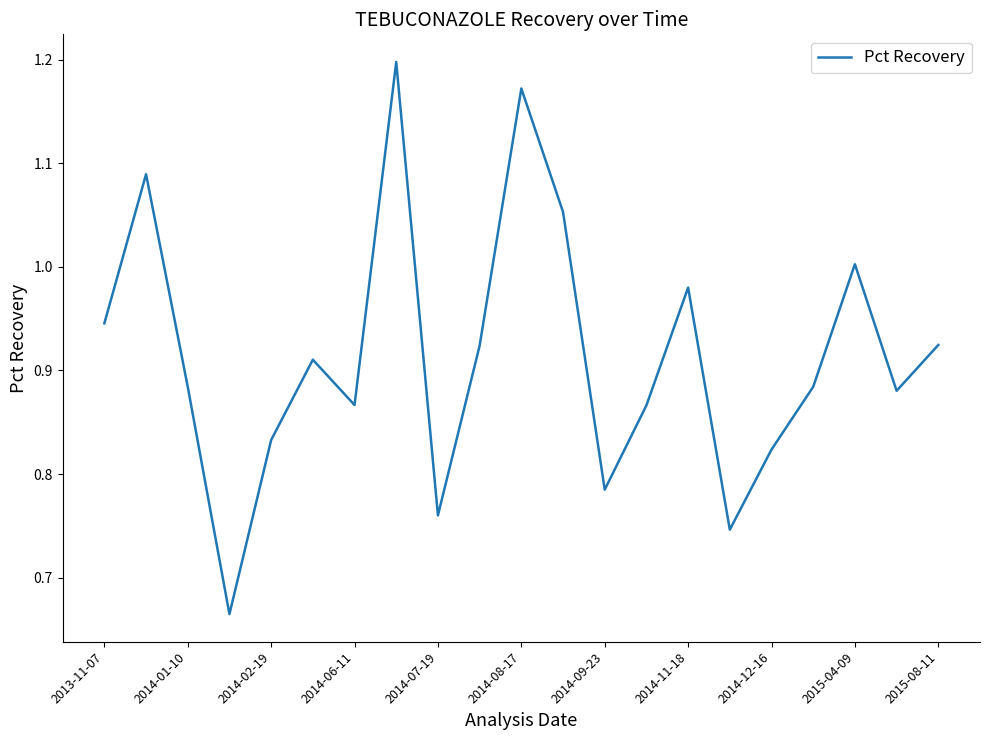

What is the difference between the maximum and minimum values?

0.5